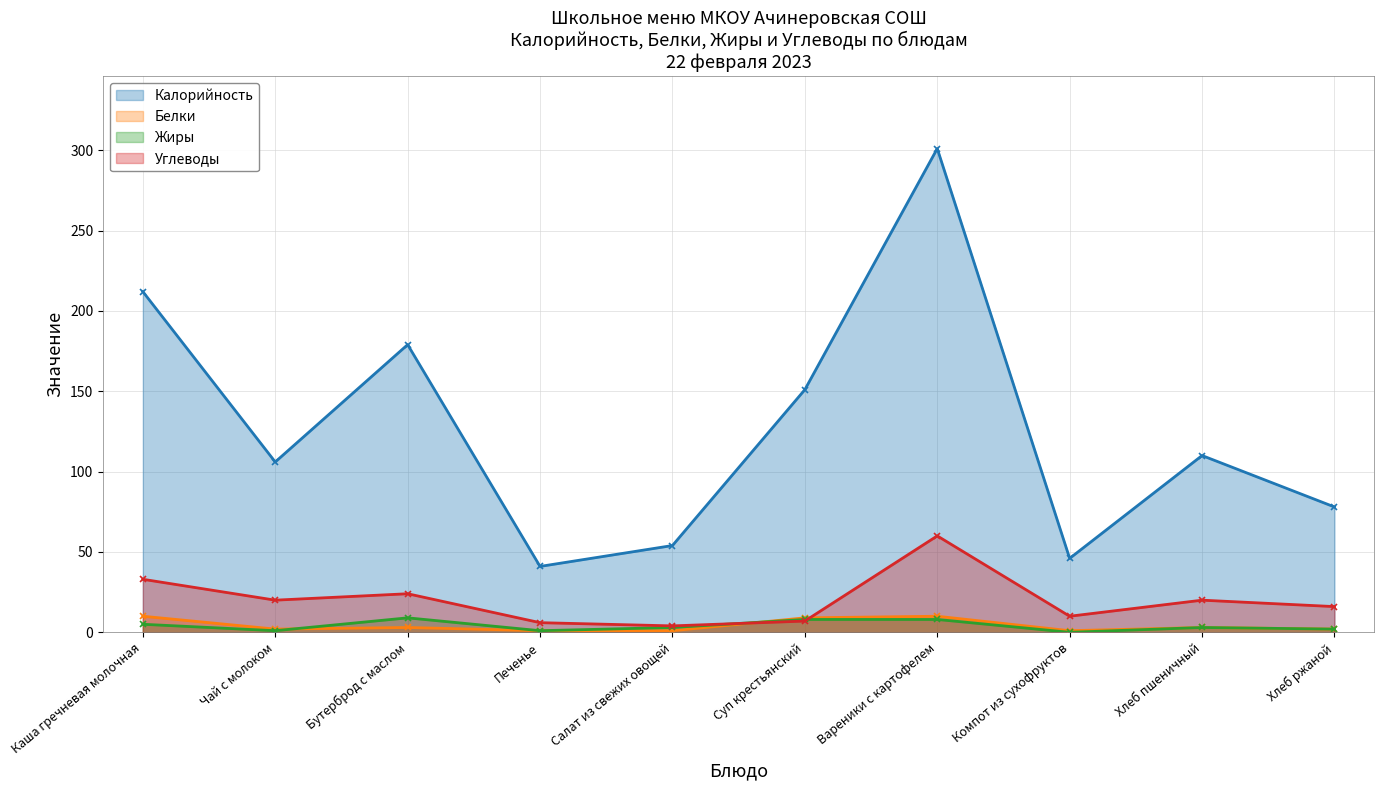

What is the label of the 5th point from the left?

Салат из свежих овощей